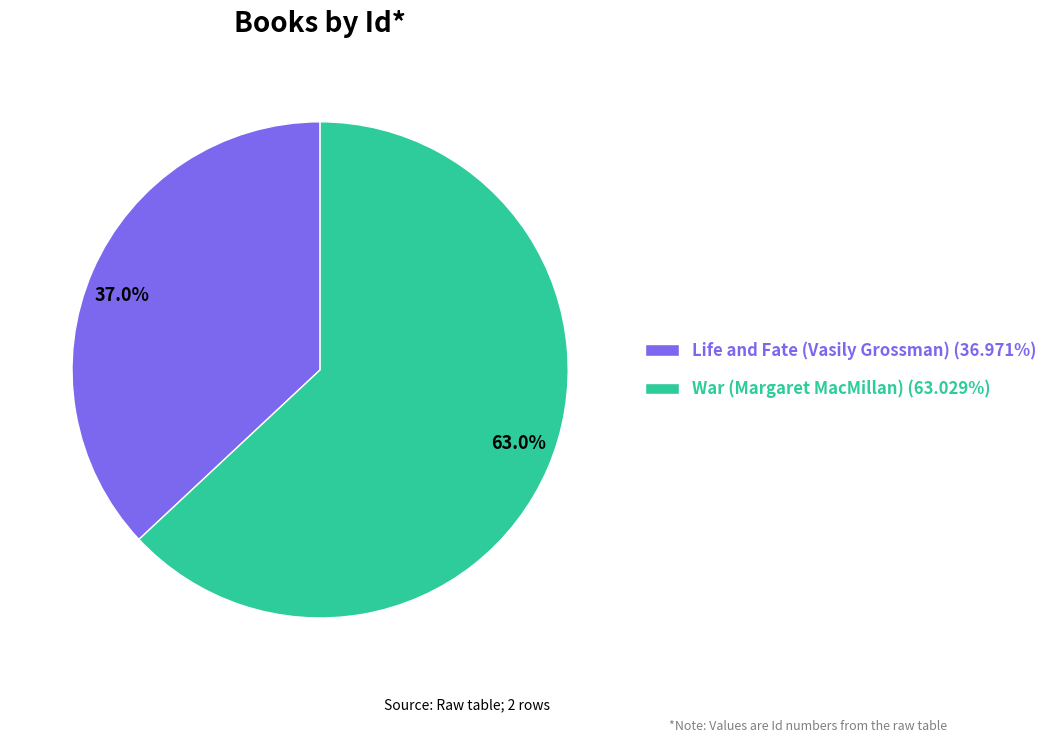

Count the number of slices in the pie.

2